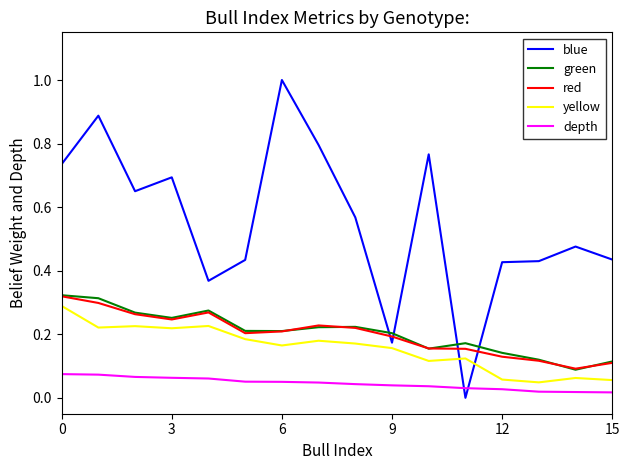

Which series has the largest total across all categories?

blue